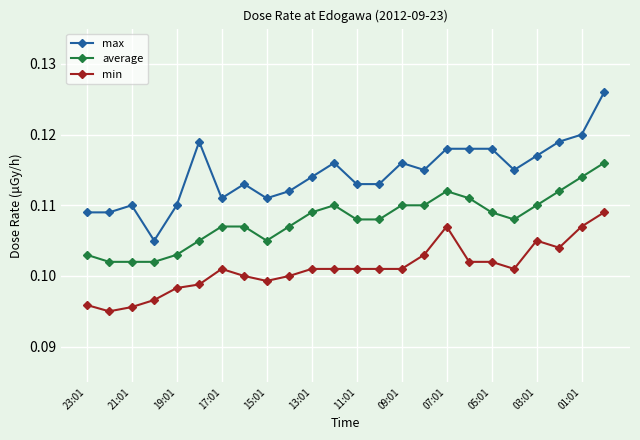

True or false: min has more than 0 interior local peaks.

True